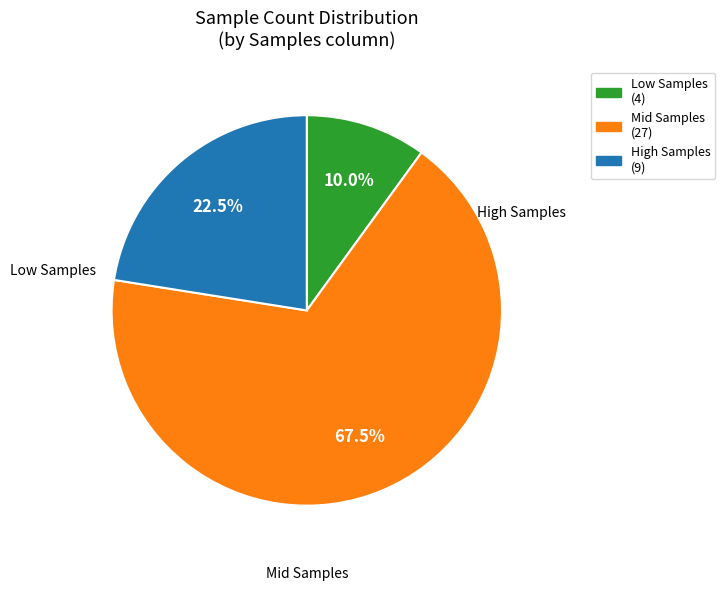

Is there a majority slice in this chart?

Yes